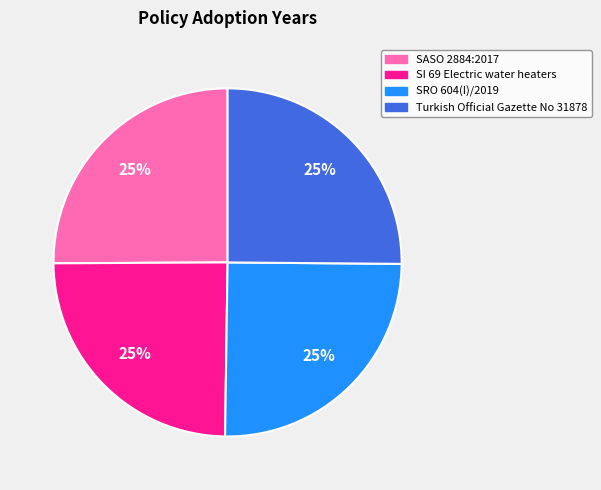

Does any single category account for the majority?

No